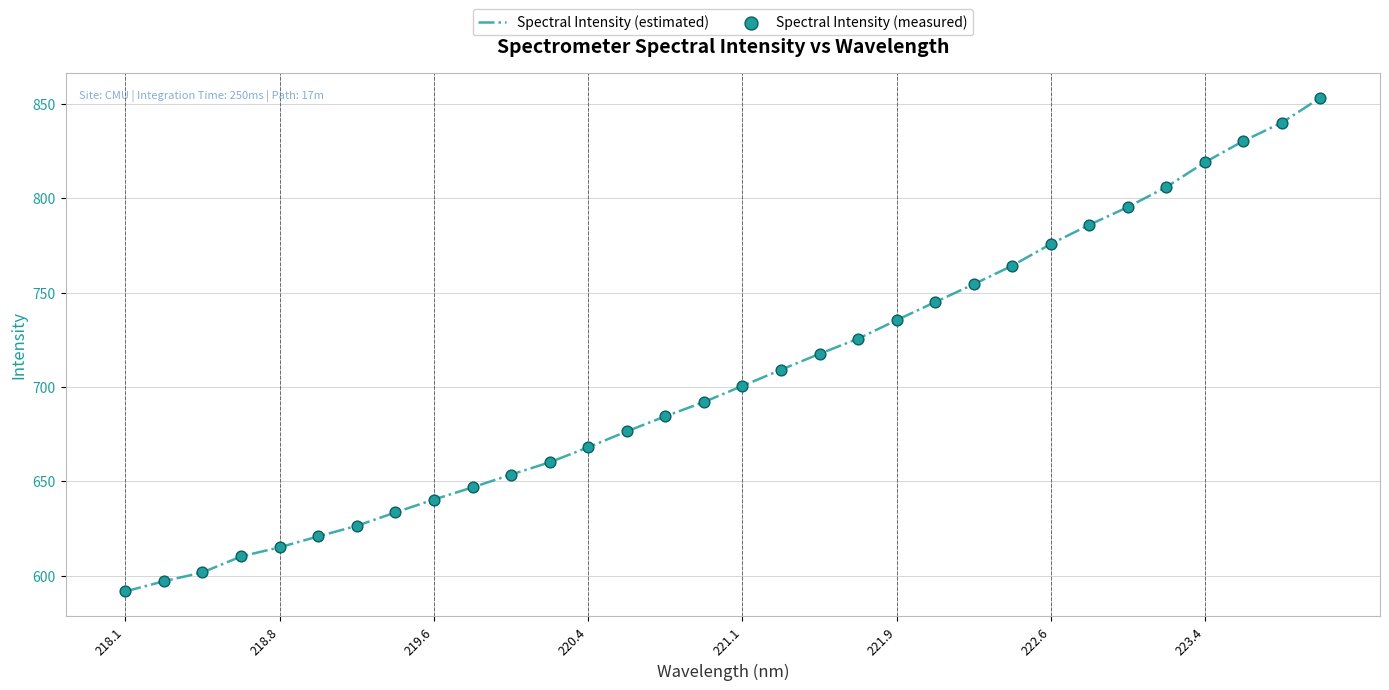

What is the maximum value shown in the chart?

853.1